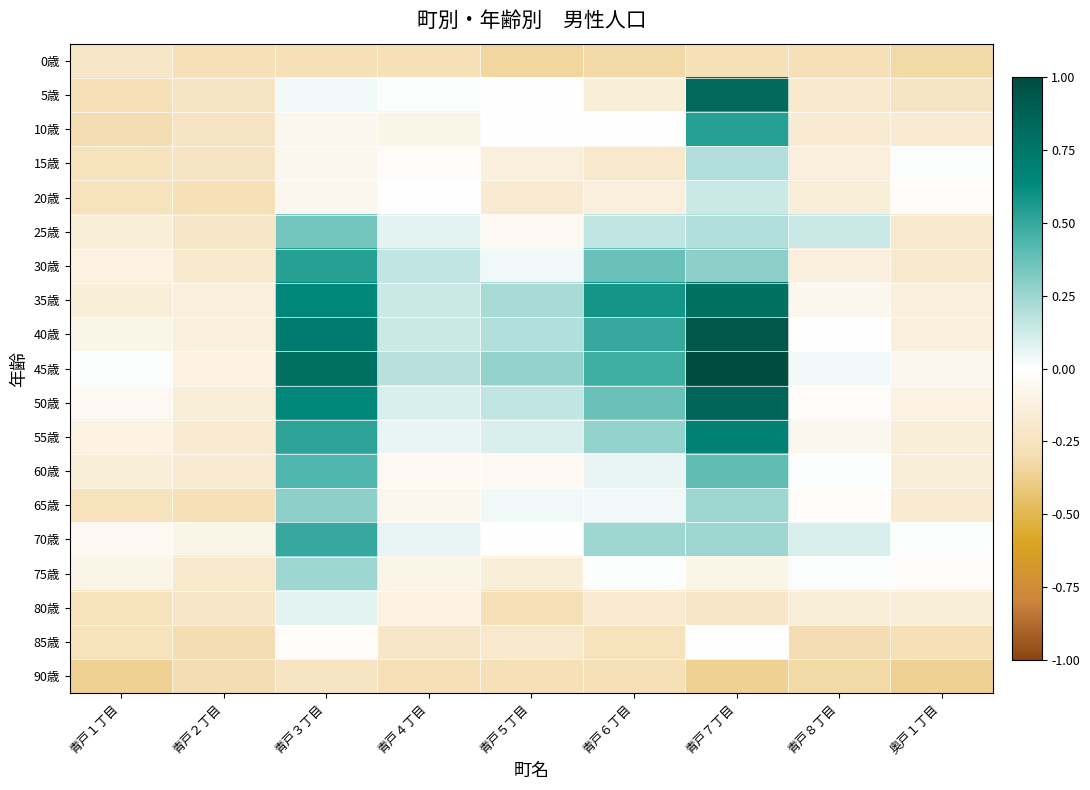

At how many categories does at least one series exceed 0?

8